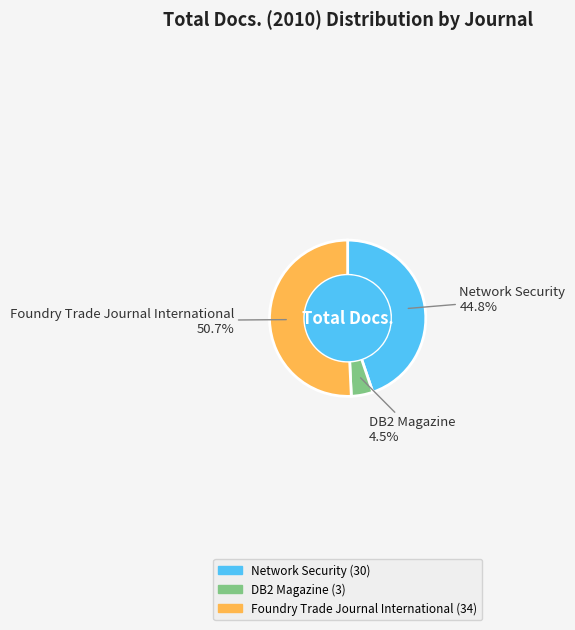

How many slices are in this pie chart?

3